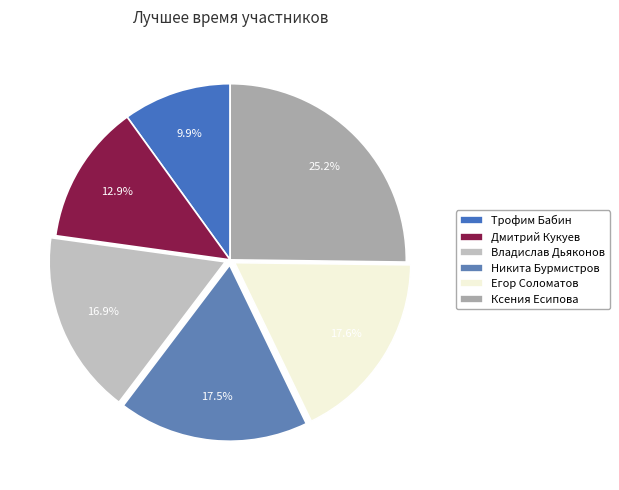

True or false: Владислав Дьяконов accounts for 17% of the total.

True